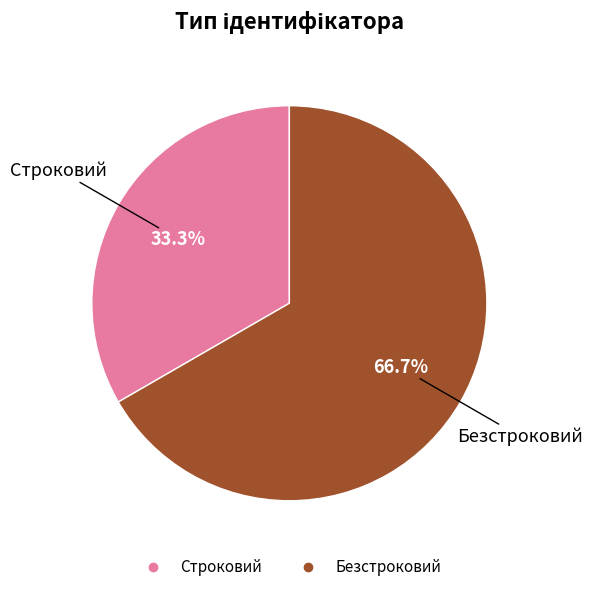

Approximately how many times larger is the value at Строковий compared to Безстроковий?

0.5